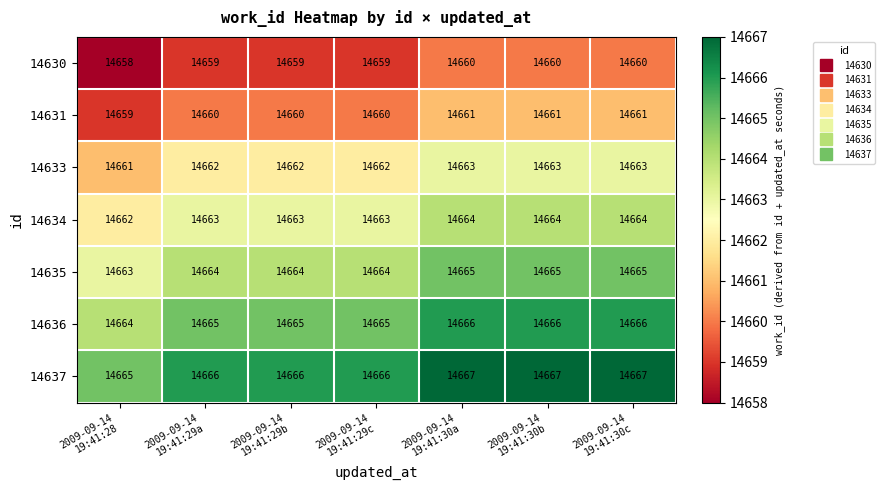

What is the total value across all series at 2009-09-14
19:41:30c?

102646